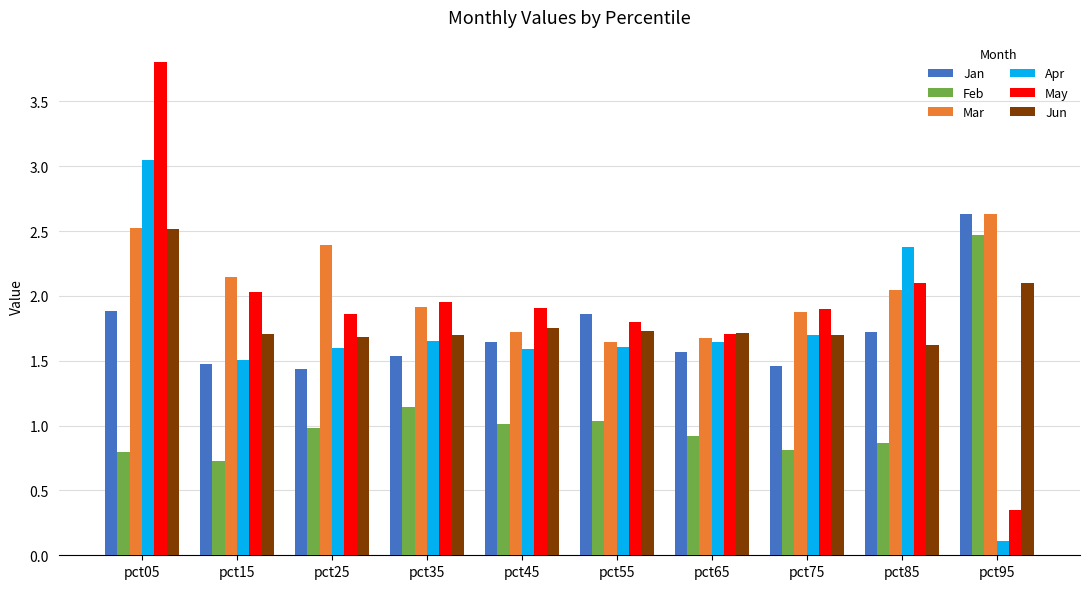

Is it true that Jun equals 3.1 at pct45?

False